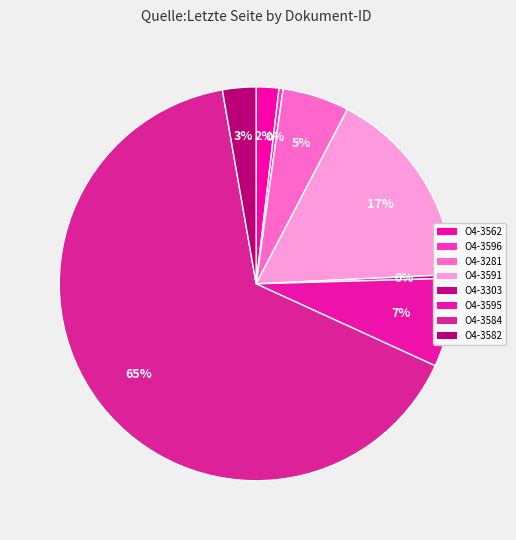

Count the number of slices in the pie.

8